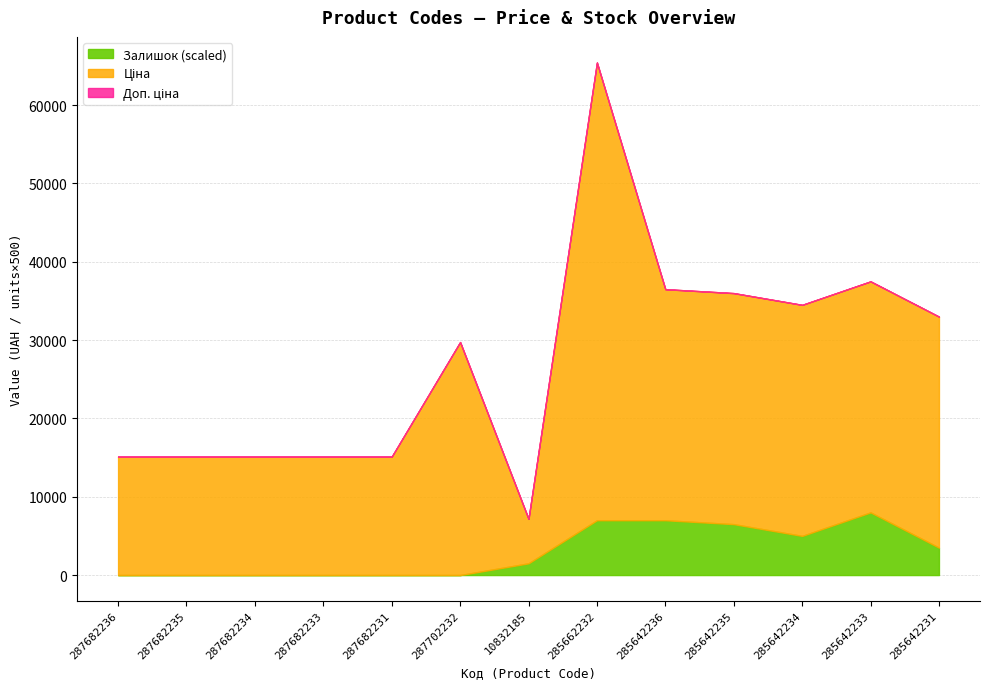

What is the value of the Доп. ціна point at the 6th from the left?

29747.2